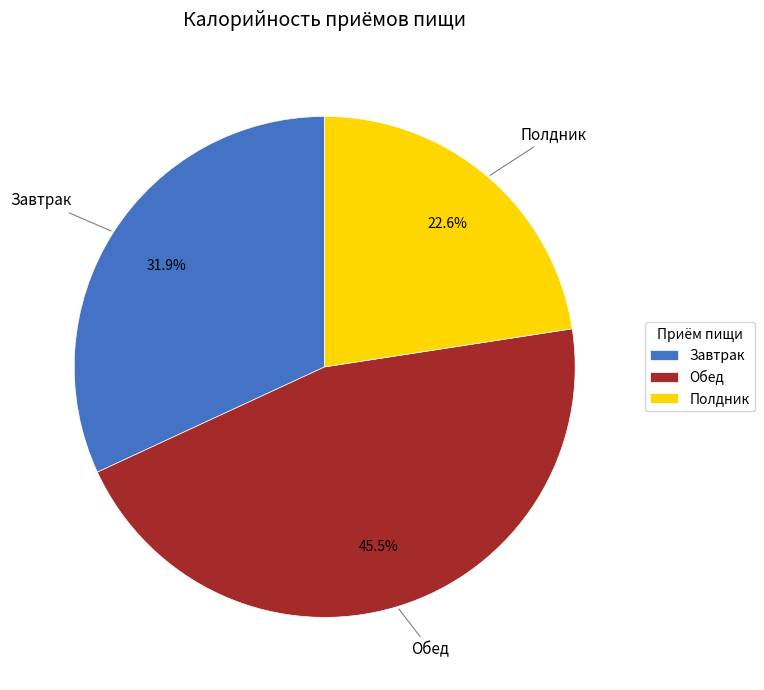

Is it true that Завтрак is 38% of the pie?

False